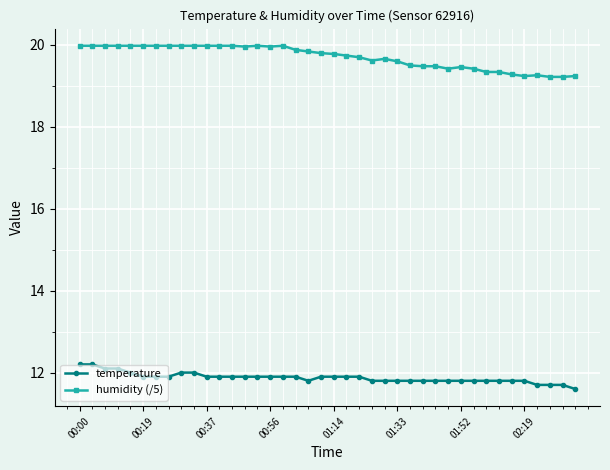

Rank the series by their maximum value, from highest to lowest.

humidity (/5), temperature